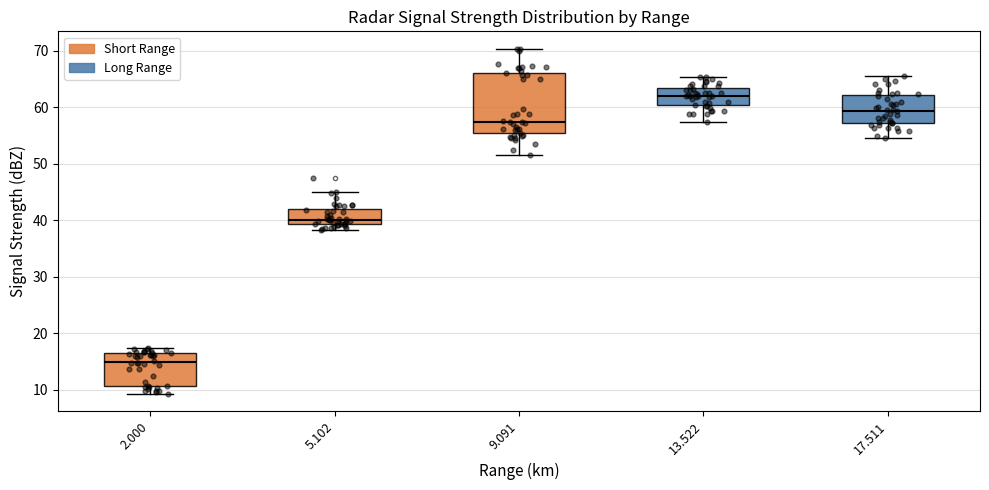

Where does the upper whisker of the box at x = 17.511 end on the y-axis? The values are not printed on the chart, so give them approximately, as read against the axis.

66